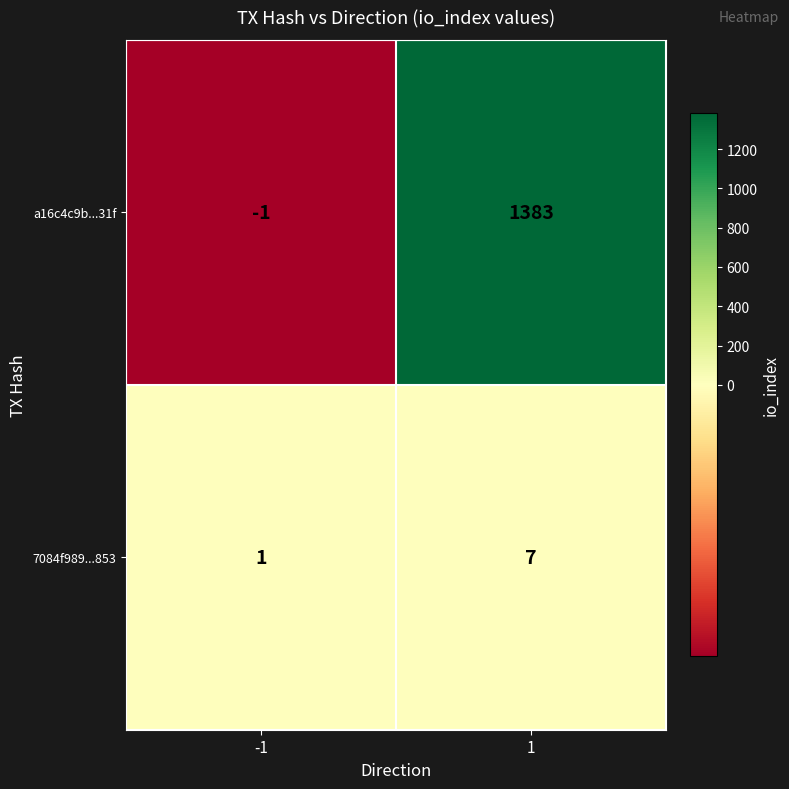

Rank the series at 1 from highest to lowest value.

a16c4c9b...31f, 7084f989...853